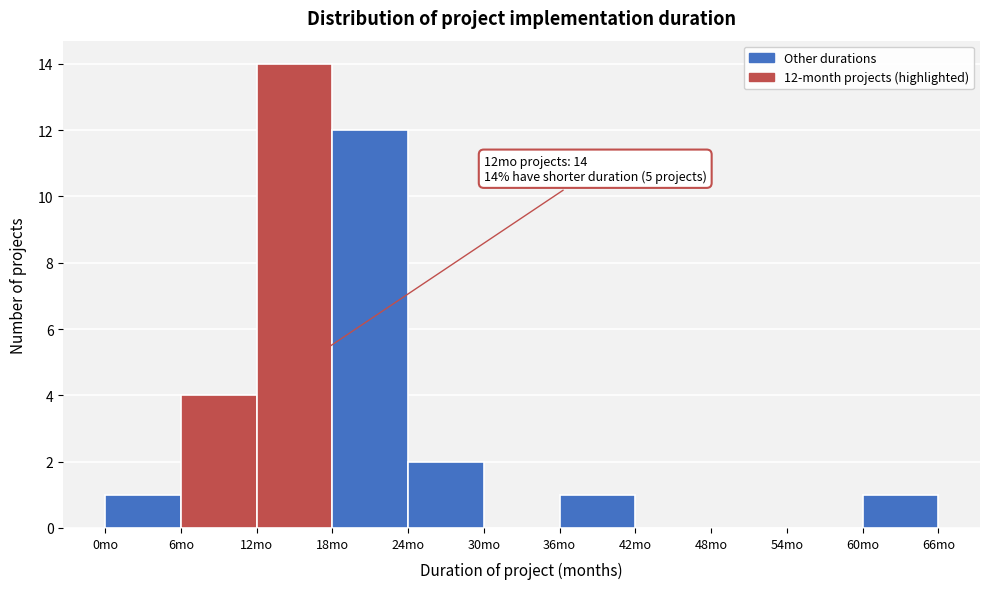

Which range on the x-axis has the tallest bar?

12 to 18